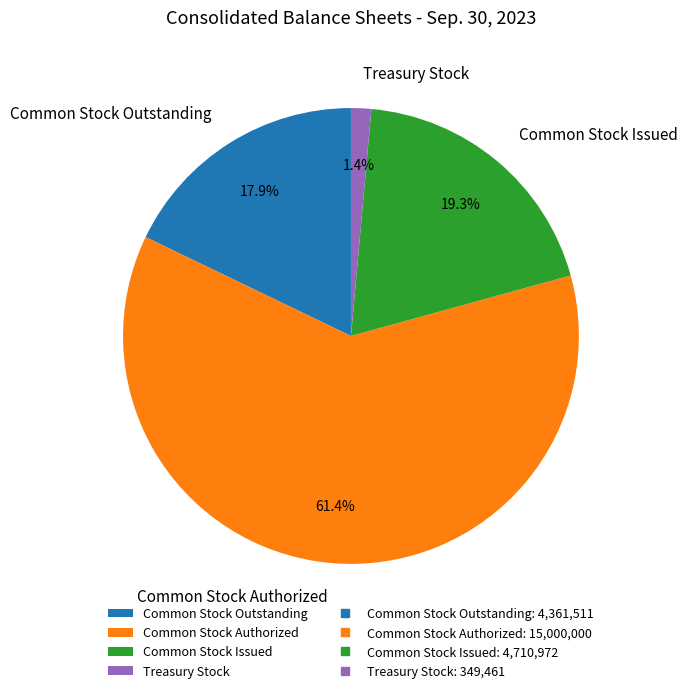

What portion of the pie excludes Common Stock Issued?

80.7%